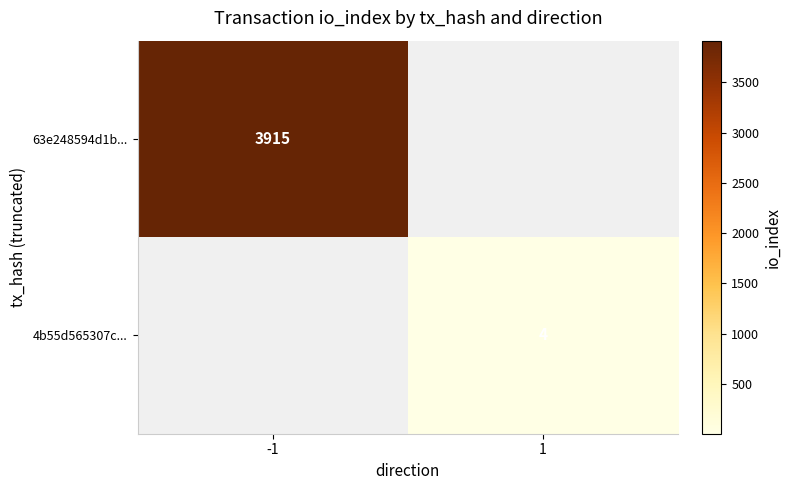

The value of 4b55d565307c... at 1 is 4. True or false?

True